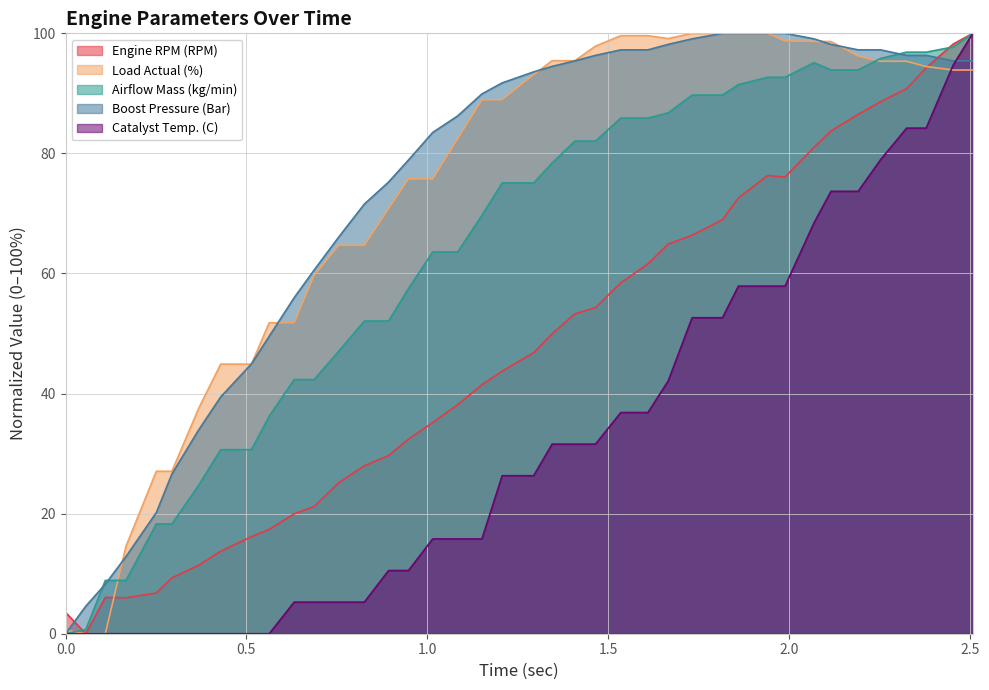

What are all the series names shown in the legend?

Engine RPM (RPM), Load Actual (%), Airflow Mass (kg/min), Boost Pressure (Bar), Catalyst Temp. (C)